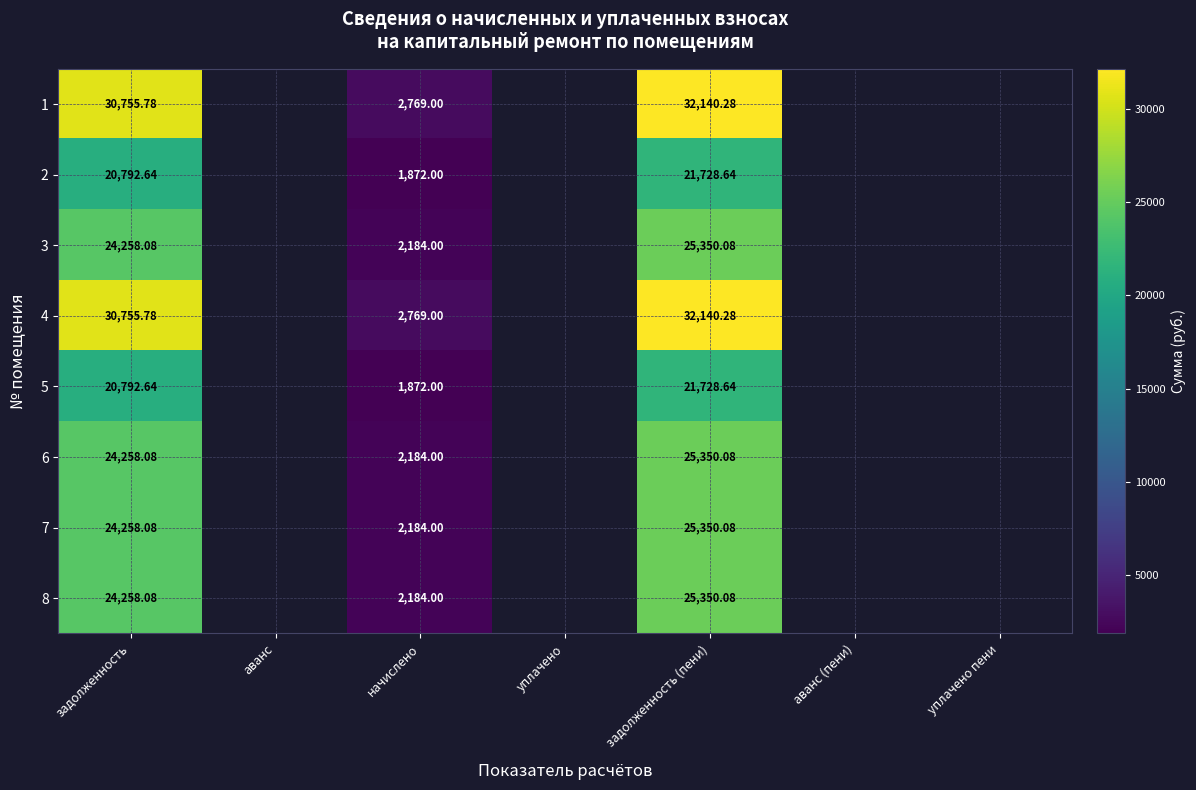

Is the value of 1 at уплачено greater than the value of 2 at аванс (пени)?

No